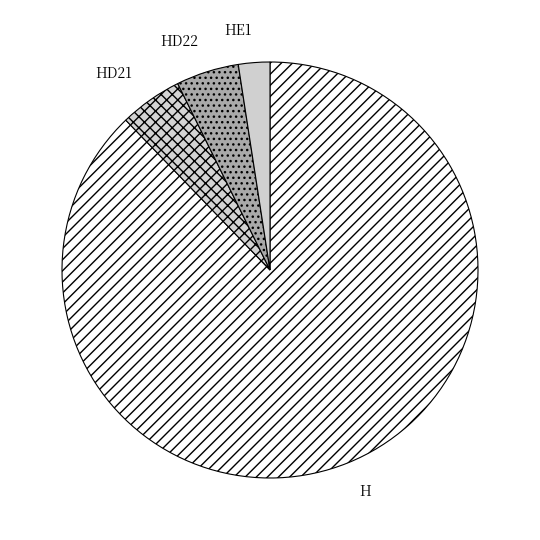

Is it true that HD21 is 5% of the pie?

True